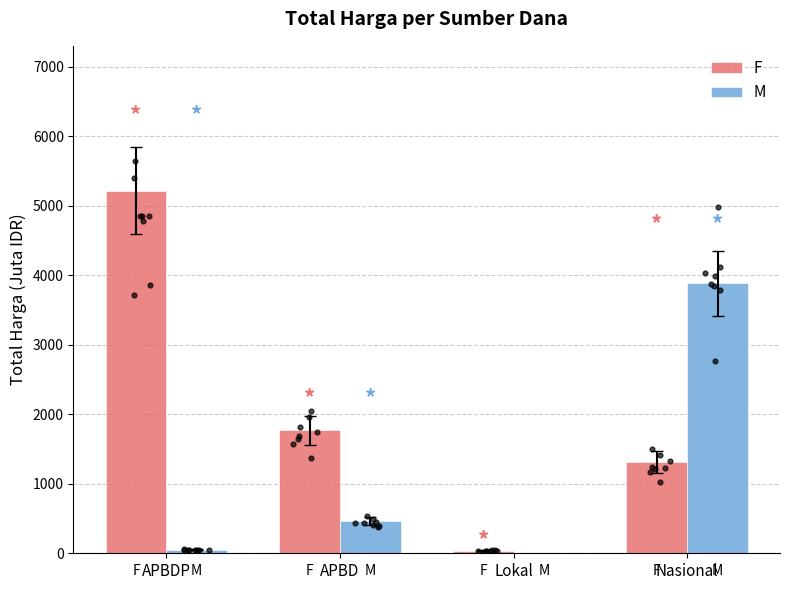

Which series reaches the maximum Y coordinate?

F